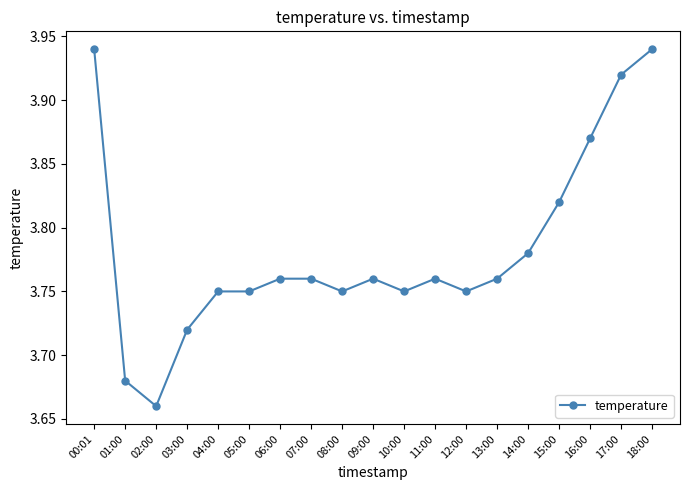

What is the ratio of the value at 02:00 to the value at 05:00?

1.0